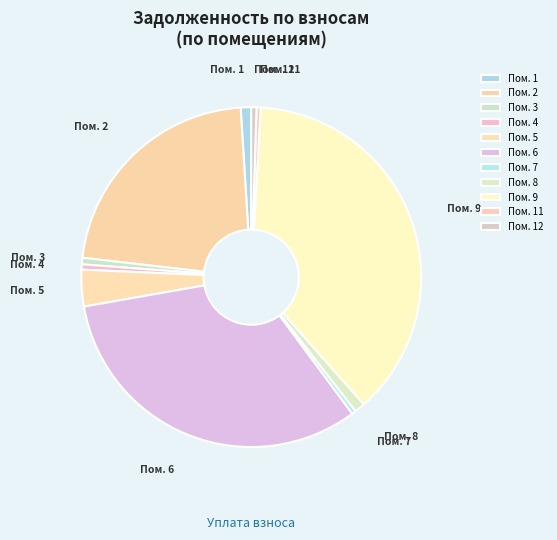

Which has a higher value, Пом. 6 or Пом. 4?

Пом. 6